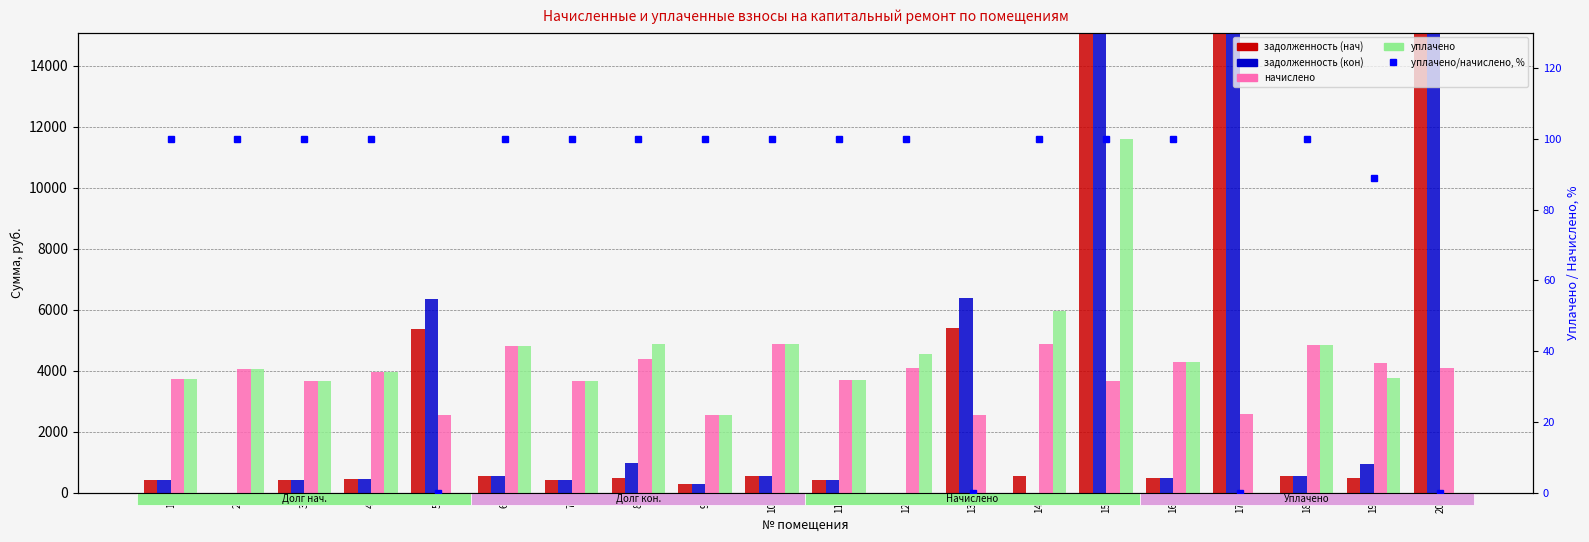

How many distinct data groups are displayed?

5